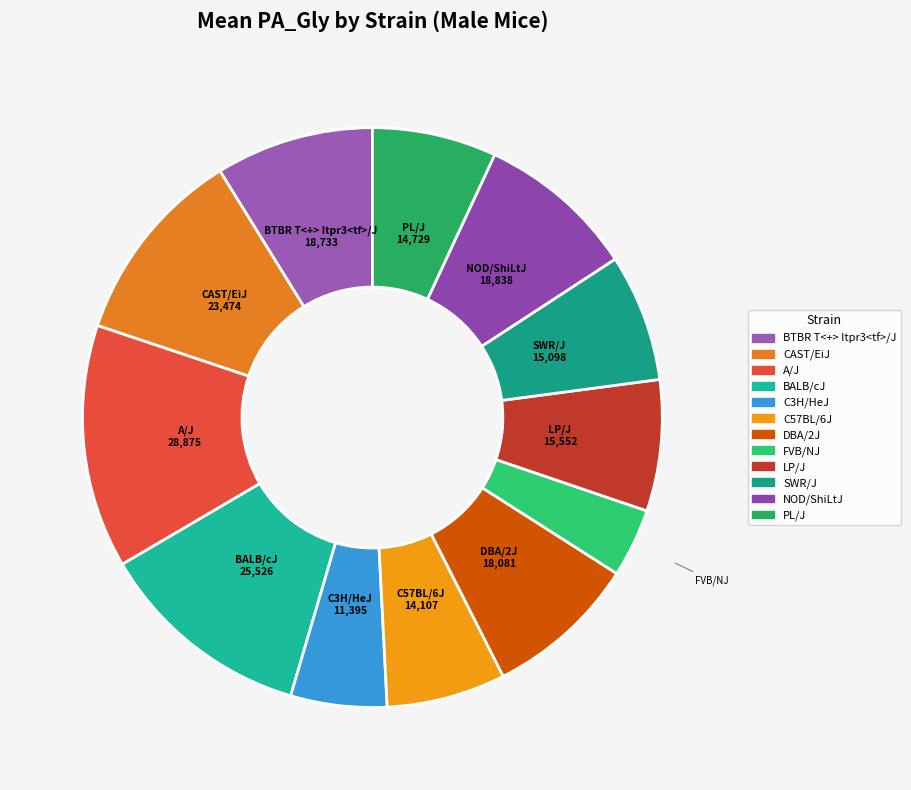

Count the number of slices in the pie.

12